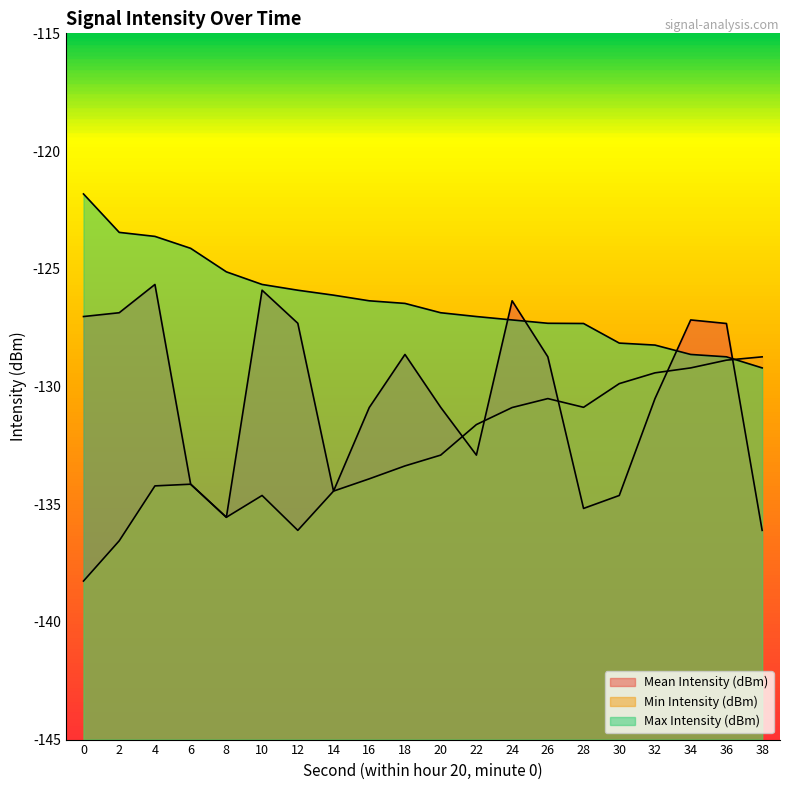

What is the value of the Mean Intensity (dBm) point at the 18th from the left?

-127.2